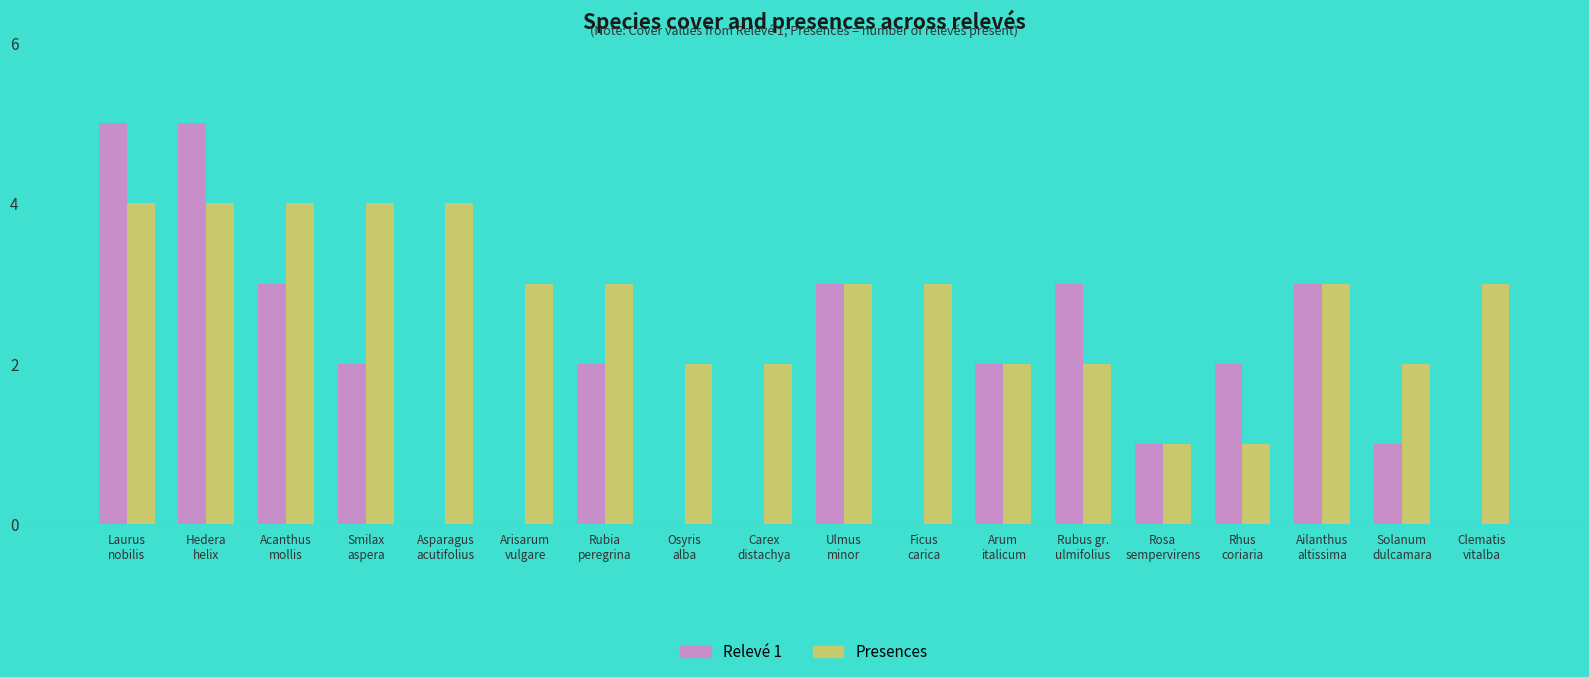

Which series has the largest total across all categories?

Presences